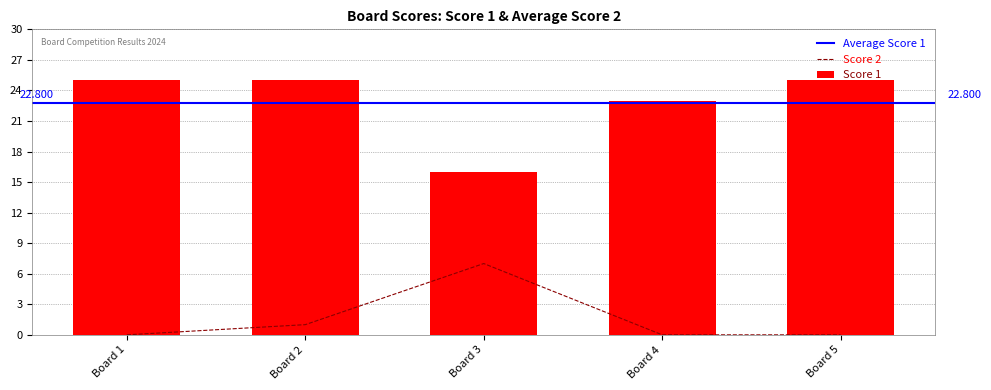

Which series changed the most between Board 1 and Board 5?

Score 1